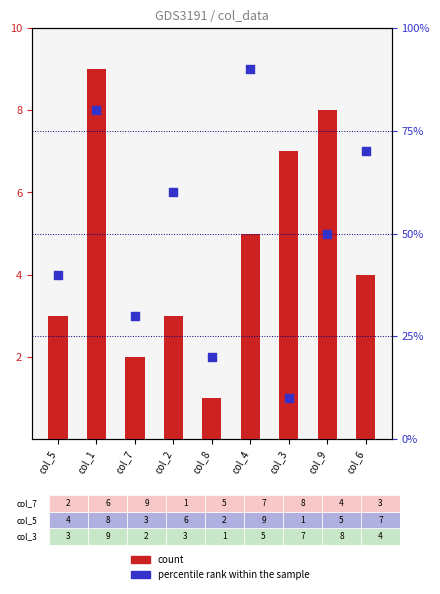

Which series has the largest Y range (max minus min)?

percentile rank within the sample